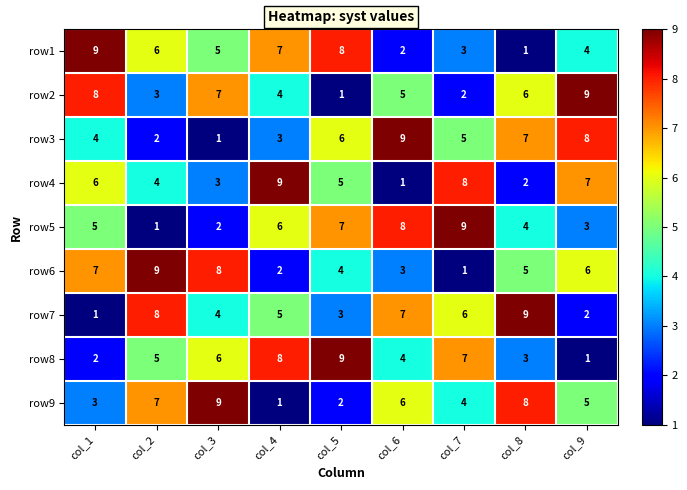

True or false: row6 has a value of 1 at col_7.

True